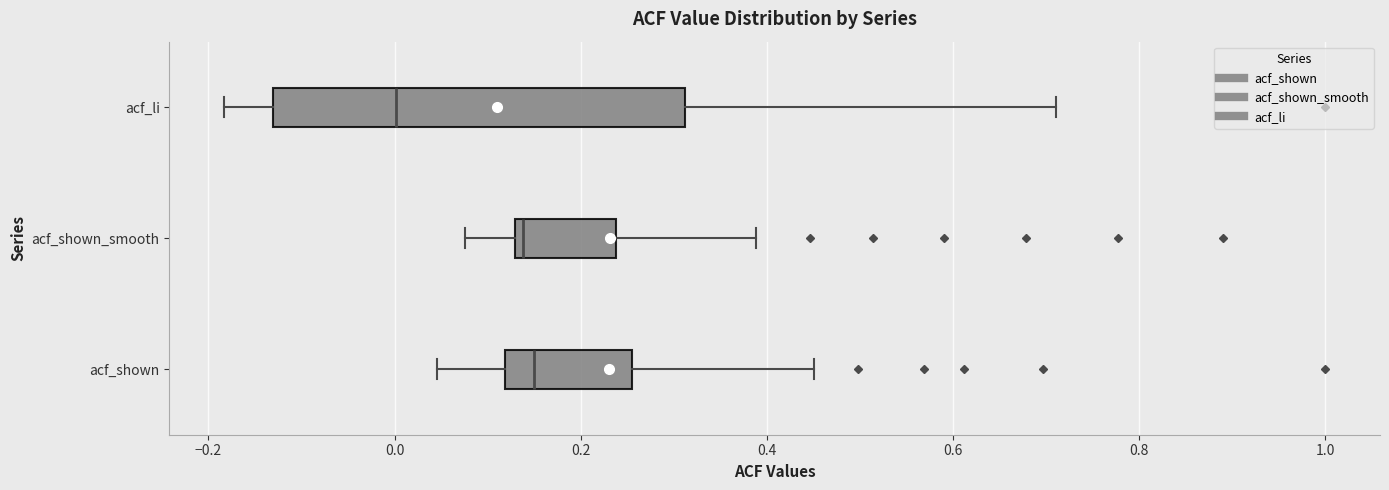

Comparing the boxes themselves (not the whiskers), which one is the widest?

acf_li